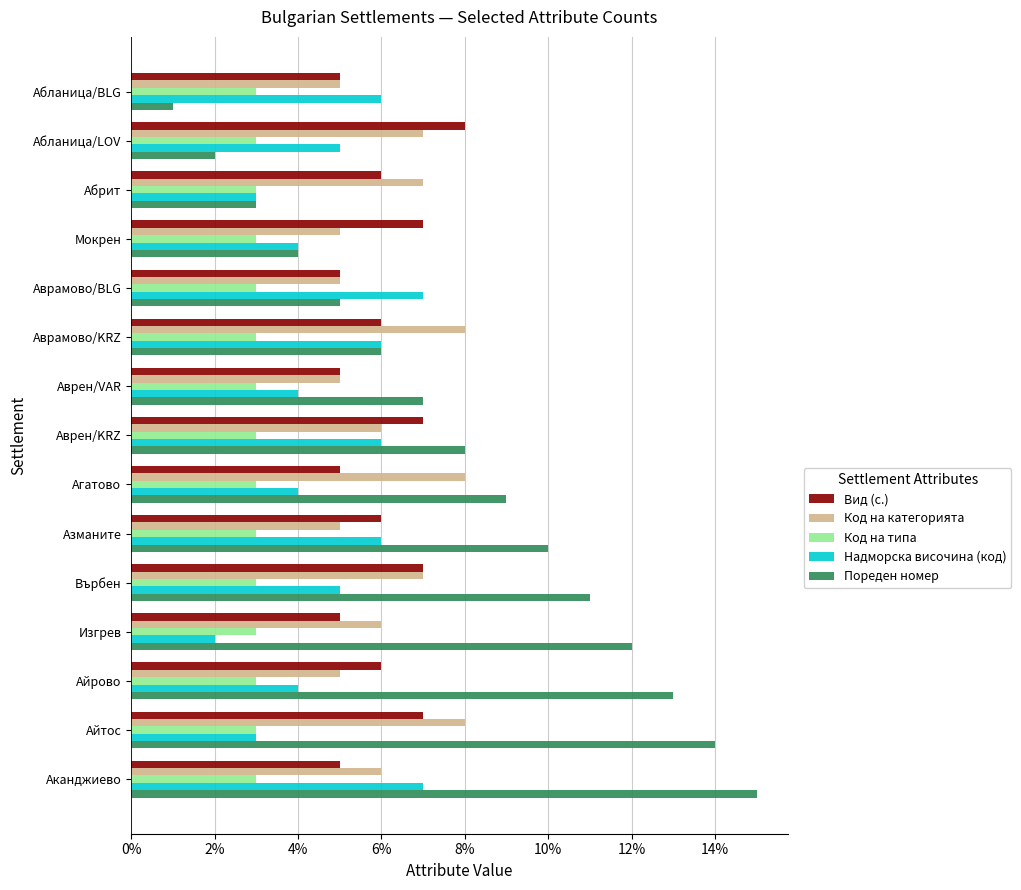

Which series has the widest spread of values?

Пореден номер